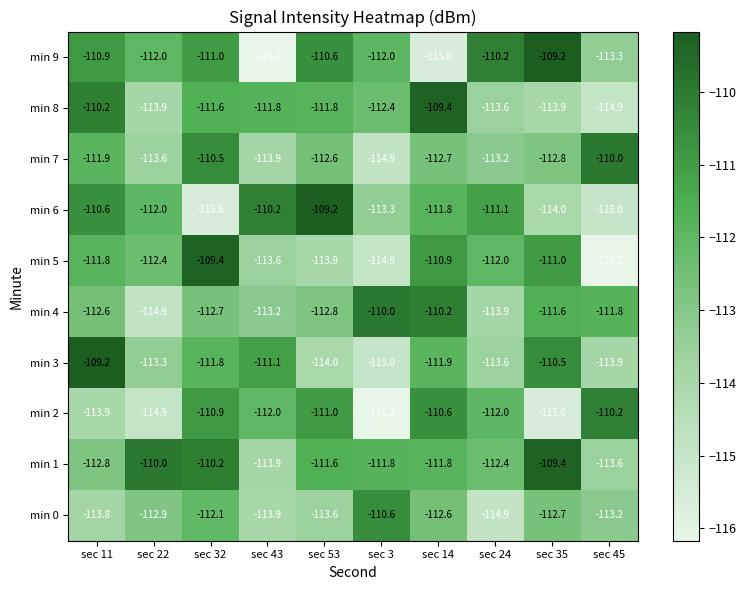

At sec 45, list the series in order from smallest to largest.

min 5, min 6, min 8, min 3, min 1, min 9, min 0, min 4, min 2, min 7